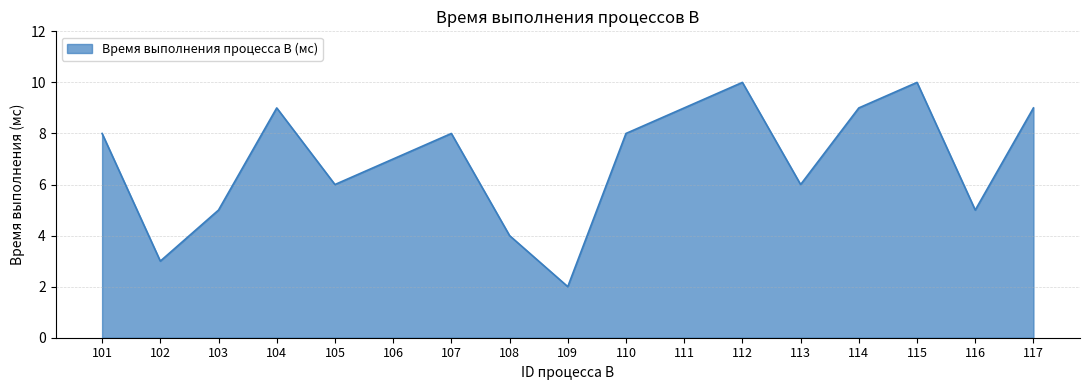

Is it true that the value at 108 is 4?

True